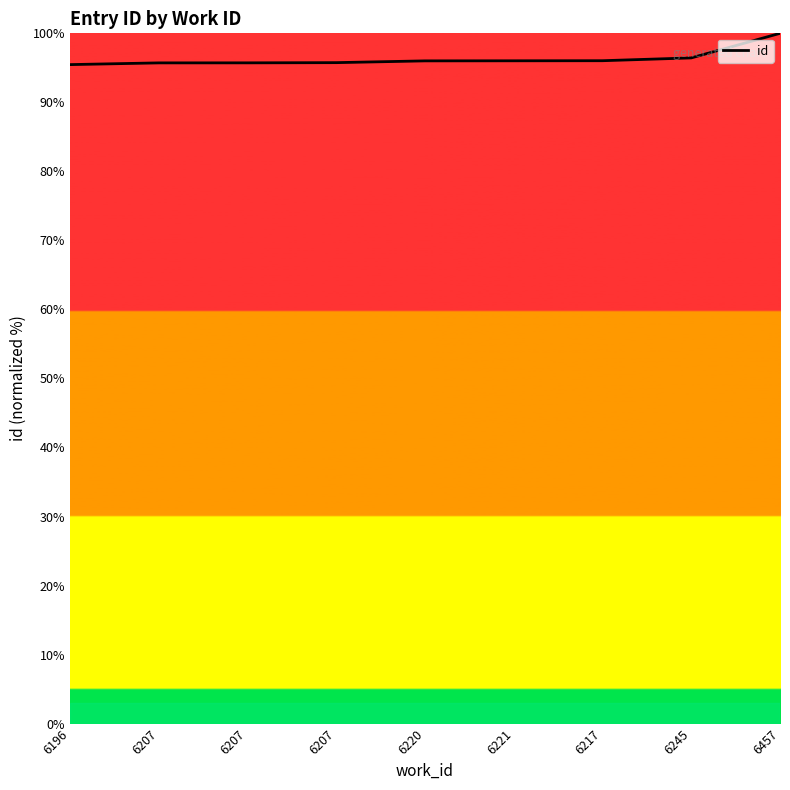

How many lines are shown in the chart?

1